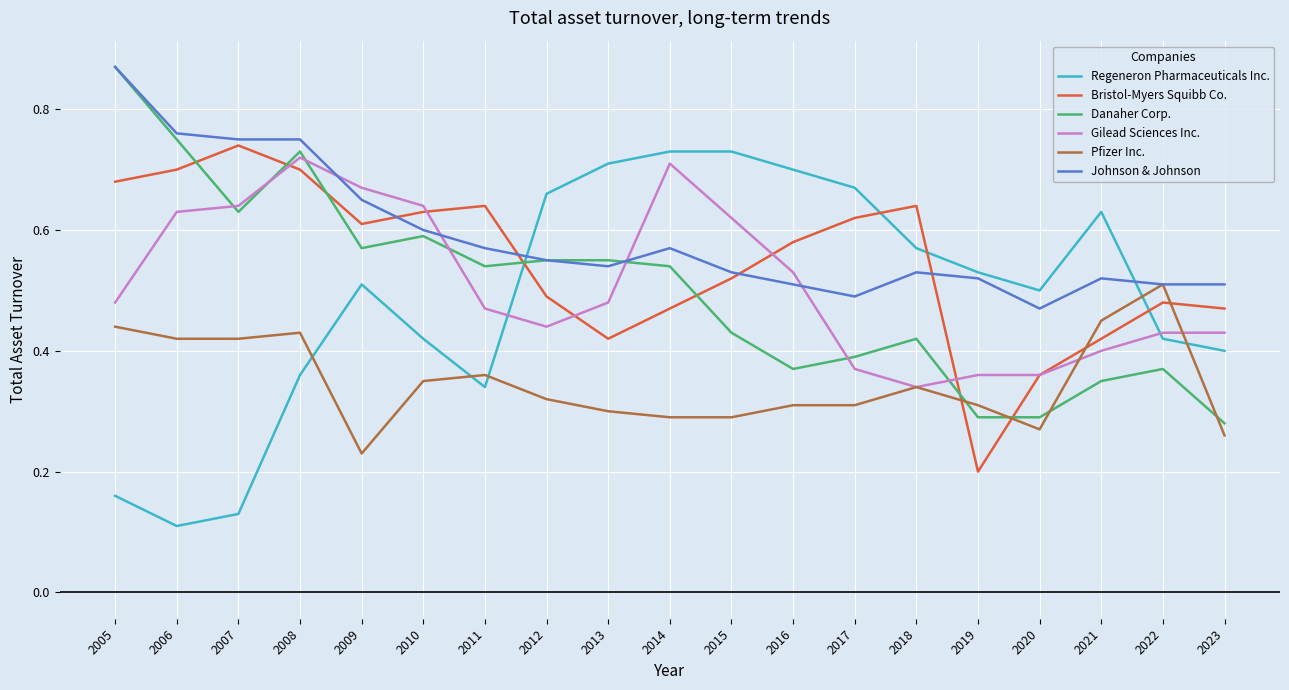

How many intersections are there between Pfizer Inc. and Regeneron Pharmaceuticals Inc.?

5